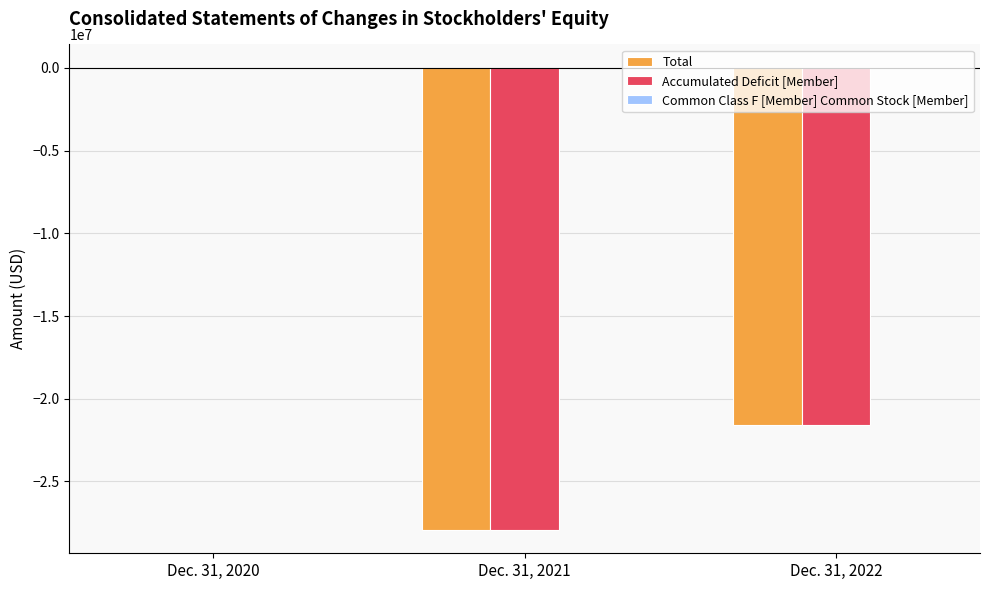

At which label is Total closest to -13959853?

Dec. 31, 2022